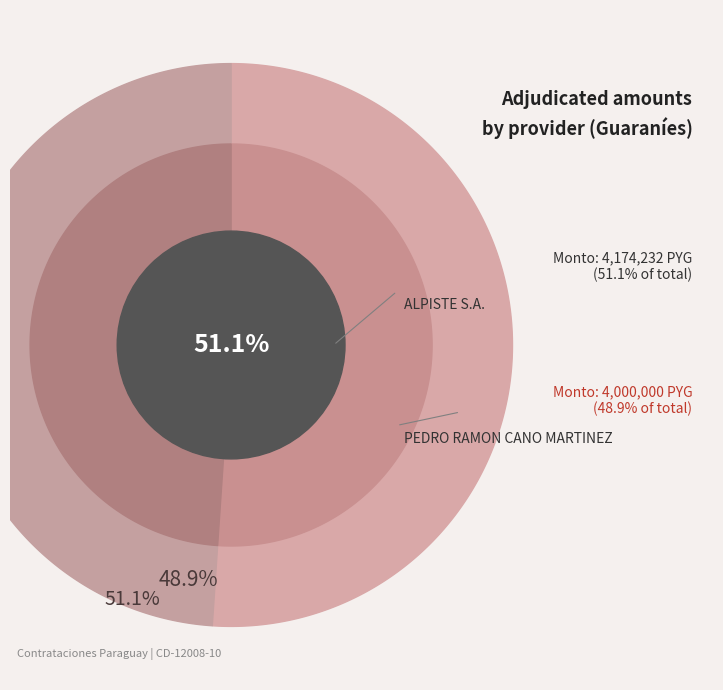

The PEDRO RAMON CANO MARTINEZ slice represents 49% of the pie. True or false?

True